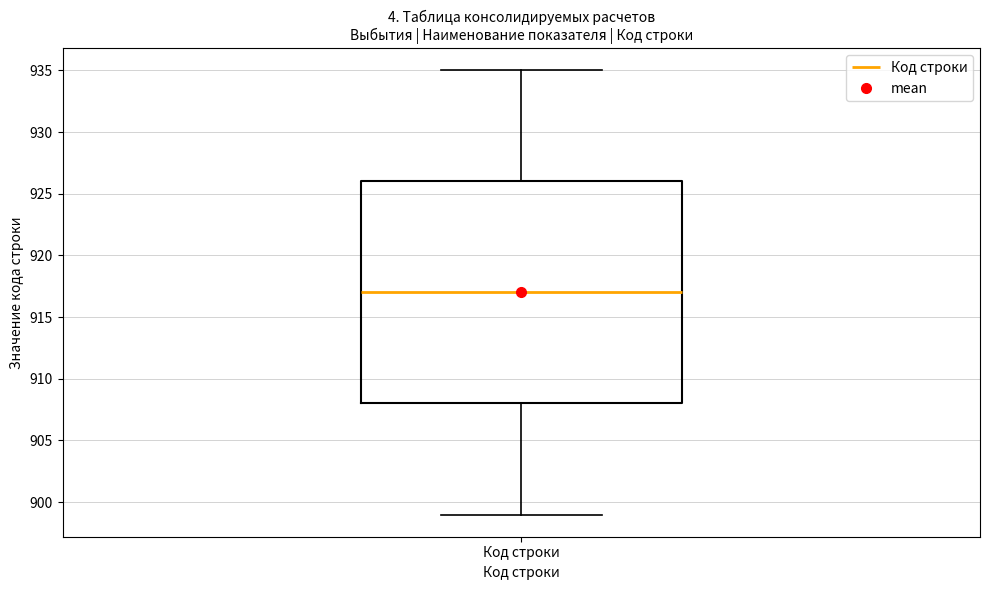

Transcribe this box plot: give where the median line is, the range the box spans, and where the two whiskers end, as read against the y-axis. The values are not printed on the chart, so give them approximately, as read against the axis.

median 917, box 908 to 926, whiskers 899 to 935